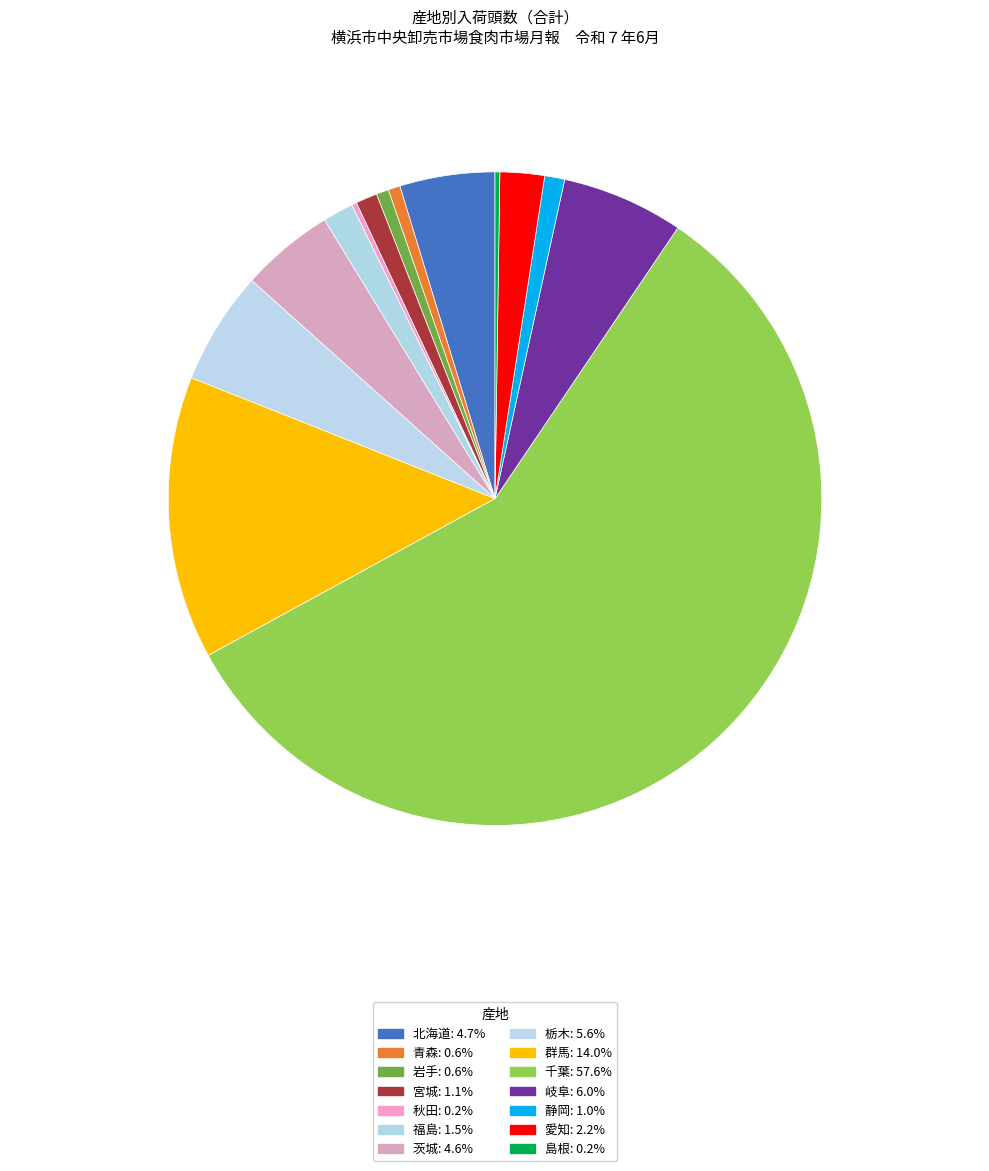

Does 千葉 account for over 50% of the chart?

Yes